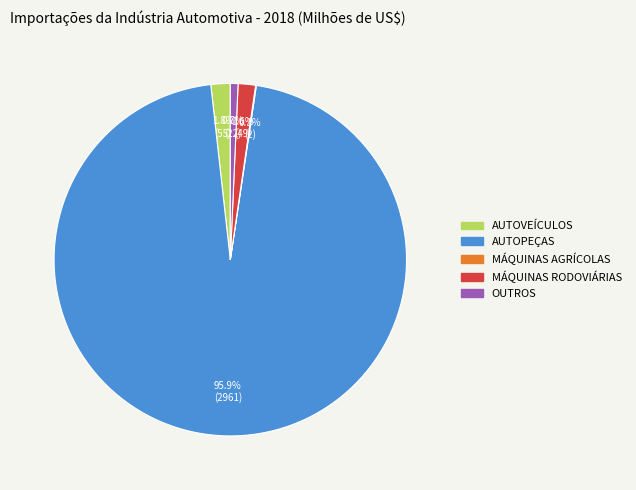

How much of the chart is everything except AUTOVEÍCULOS?

98.2%